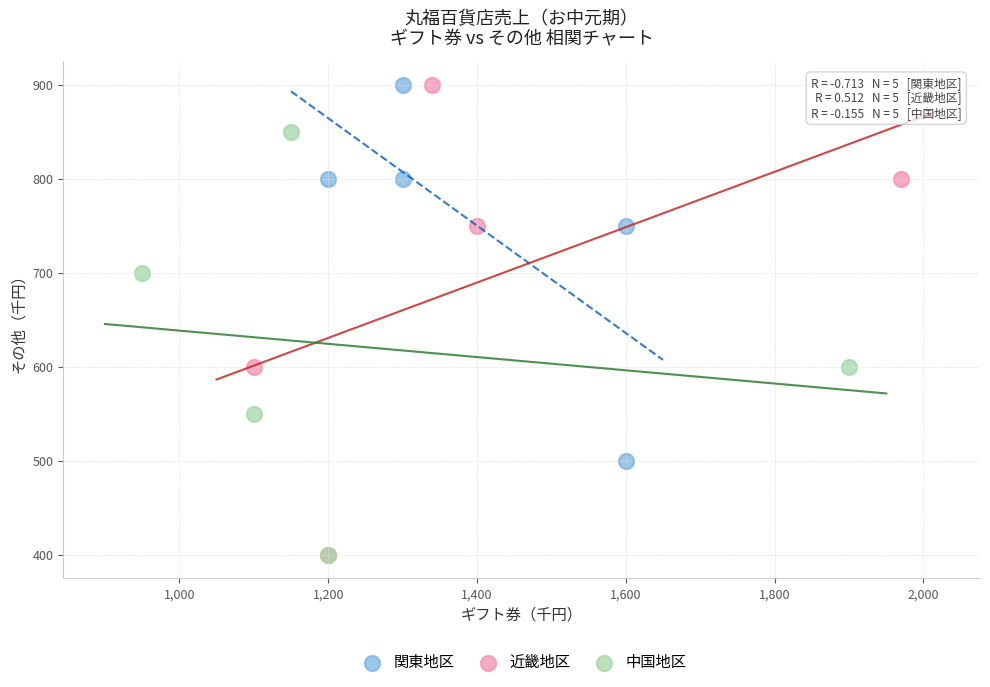

What are all the series names shown in the legend?

関東地区, 近畿地区, 中国地区